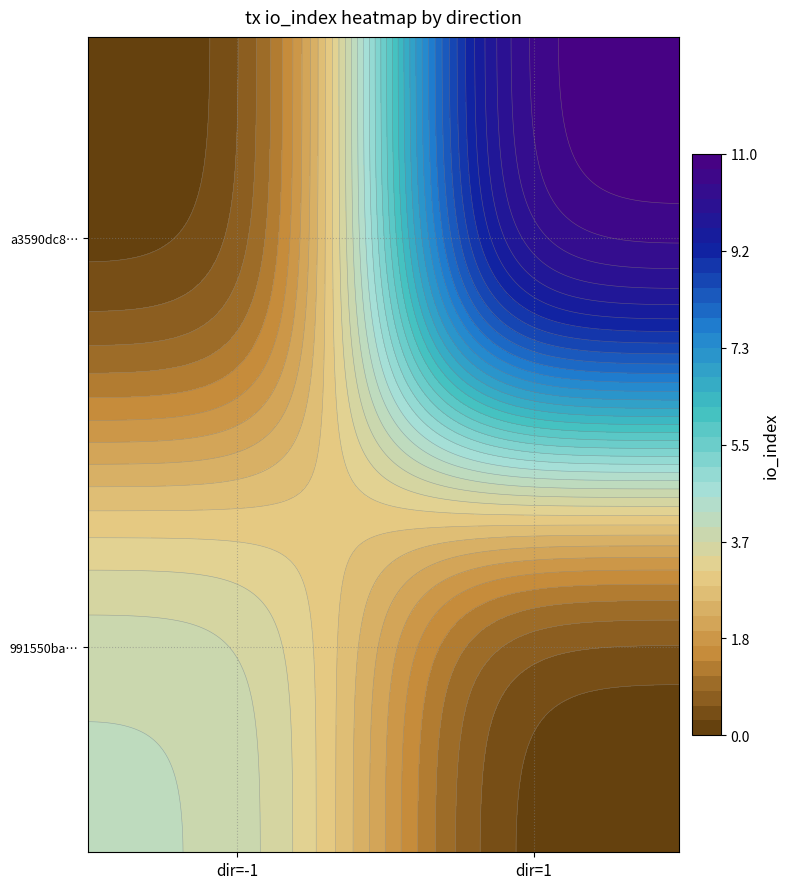

The value of a3590dc80c54b55b3752f62991785f7b6110d2a at io_index is 11. True or false?

True